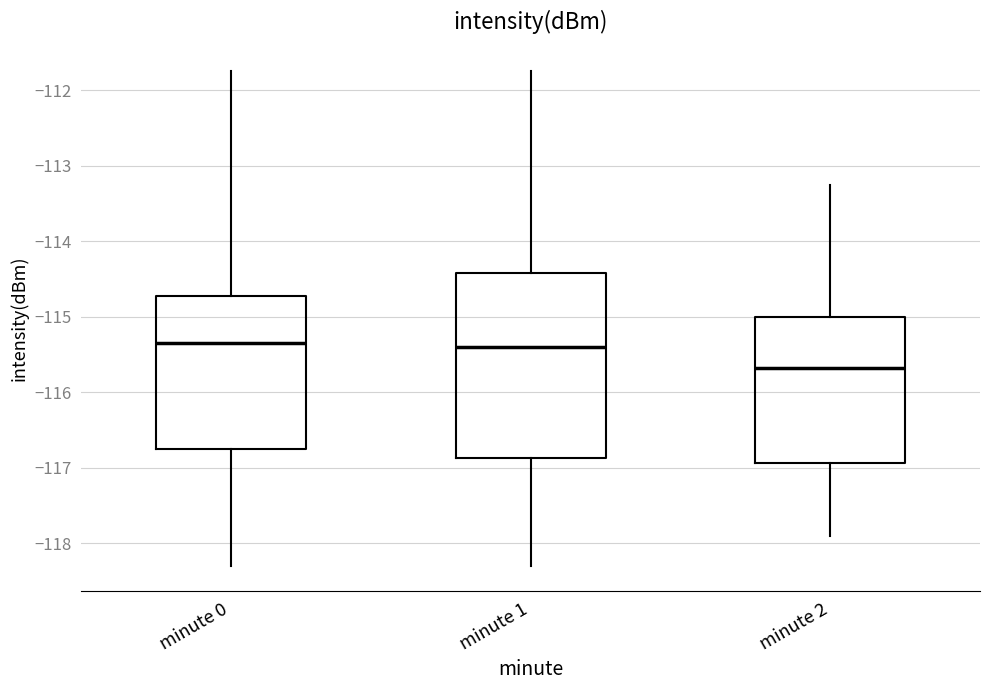

Reading left to right, transcribe this box plot: for each box, give where its median line is, the range the box spans, and where its two whiskers end, as read against the y-axis. The values are not printed on the chart, so give them approximately, as read against the axis.

minute 0: median -115.3, box -116.8 to -114.7, whiskers -118.3 to -111.7
minute 1: median -115.4, box -116.9 to -114.4, whiskers -118.3 to -111.7
minute 2: median -115.7, box -116.9 to -115.0, whiskers -117.9 to -113.2